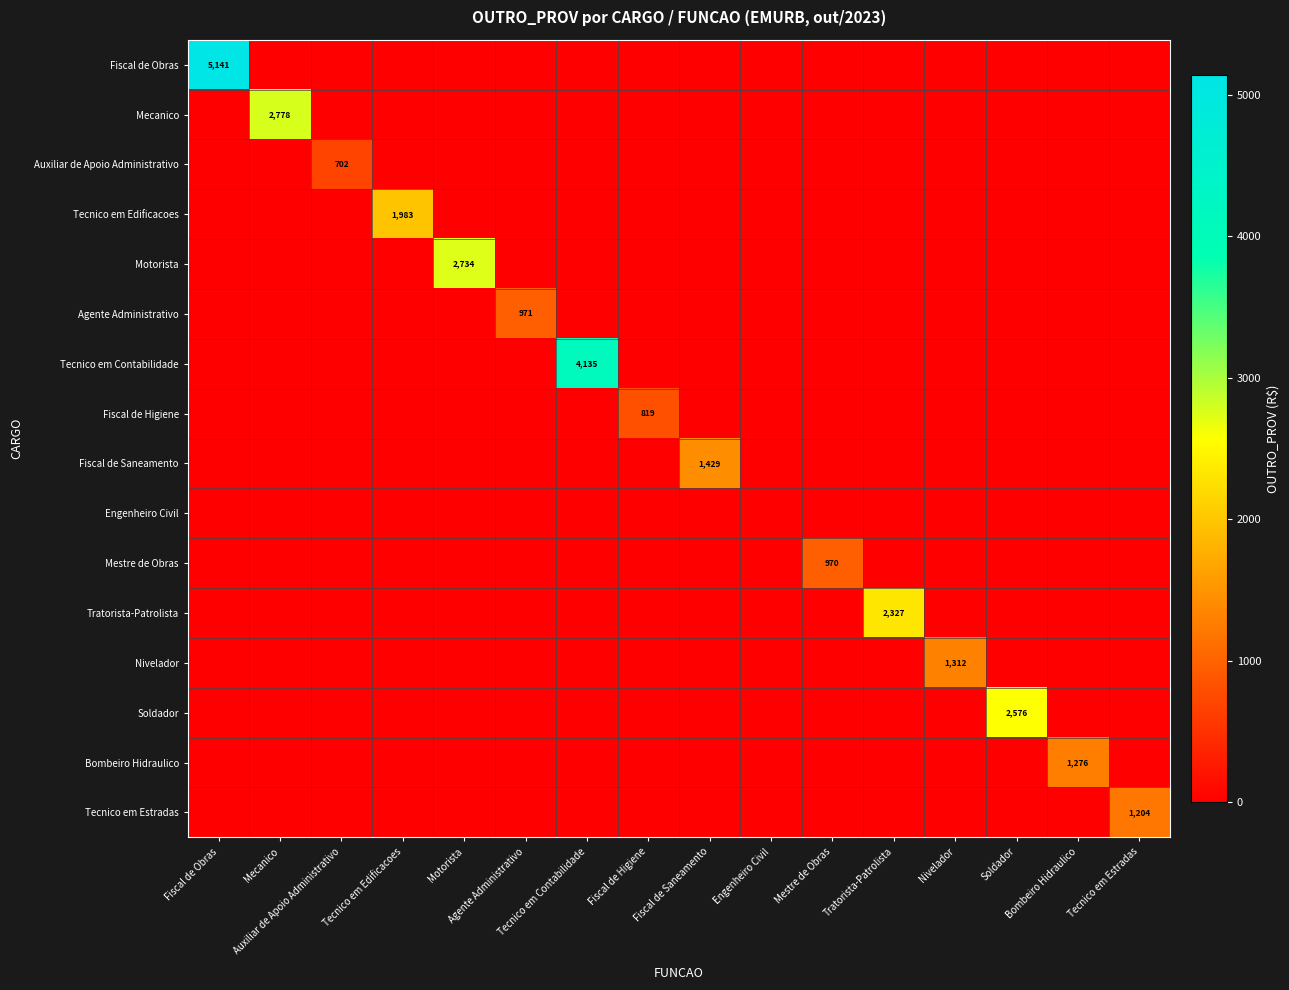

What is the greatest value displayed?

5141.2